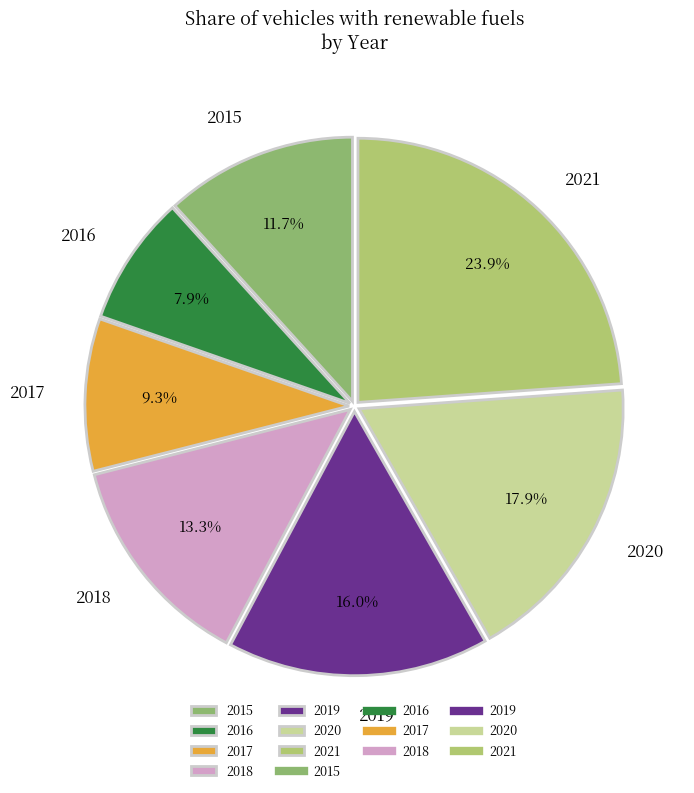

How many segments does this pie chart have?

7